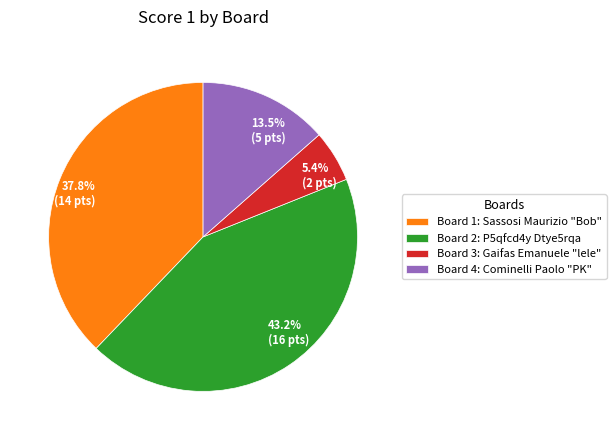

How many segments does this pie chart have?

4